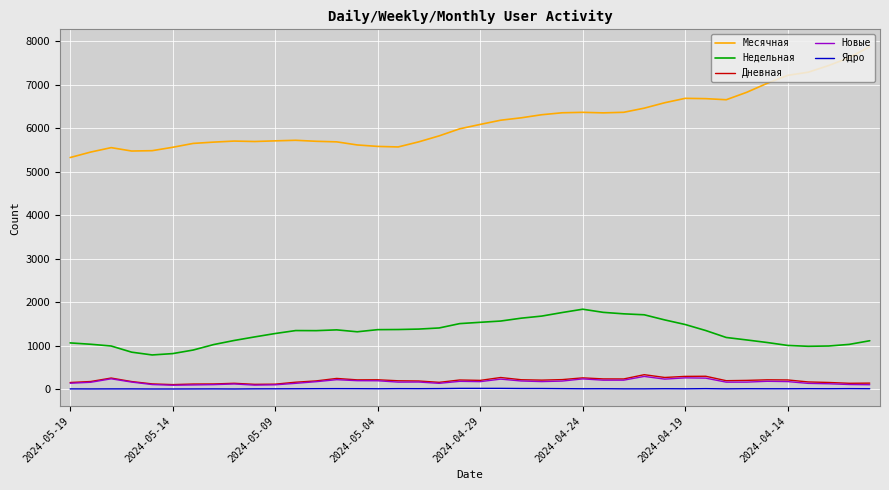

Which series has the widest spread of values?

Месячная